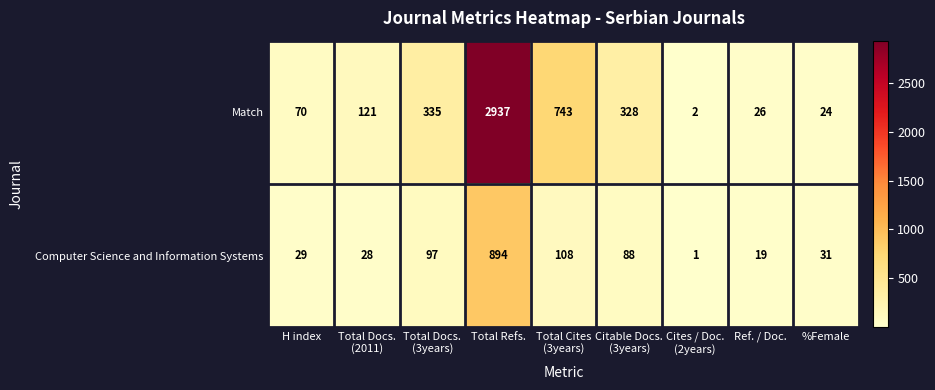

What is the total value across all series at Ref. / Doc.?

45